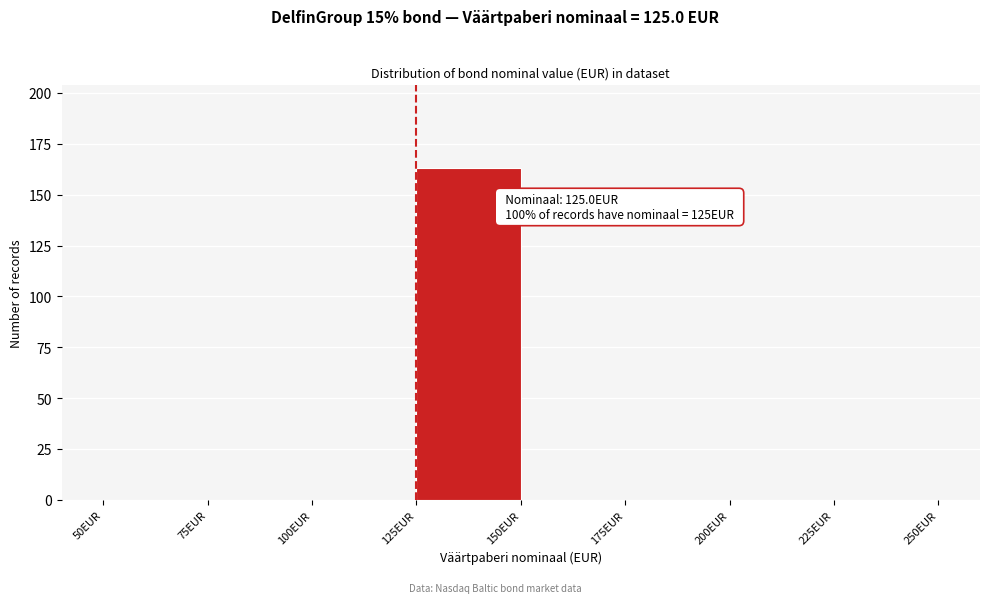

Over which range of the x-axis is the bar tallest?

125 to 150